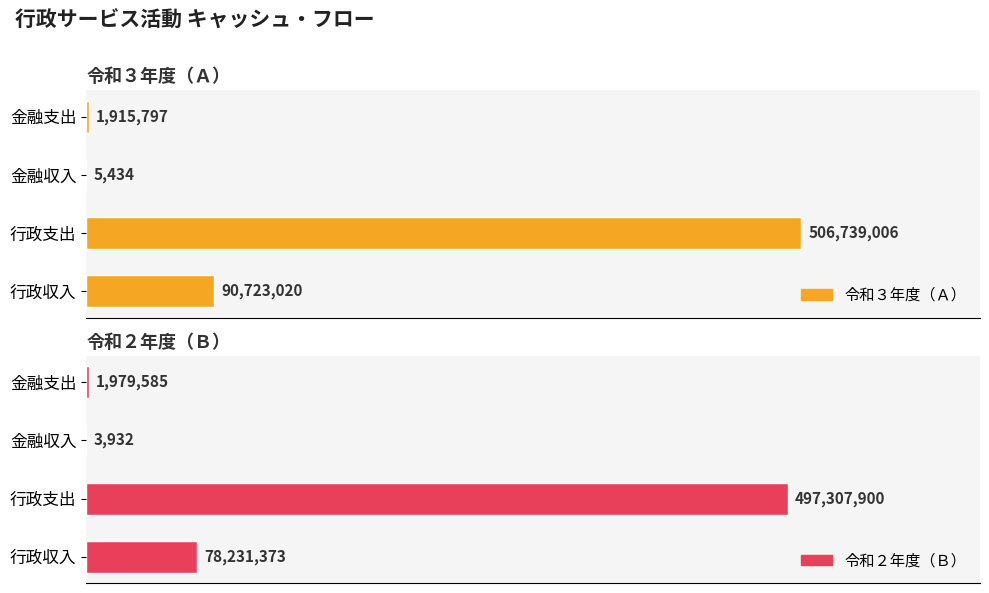

What is the value of the 令和３年度（Ａ） bar at the 3rd from the left?

5434